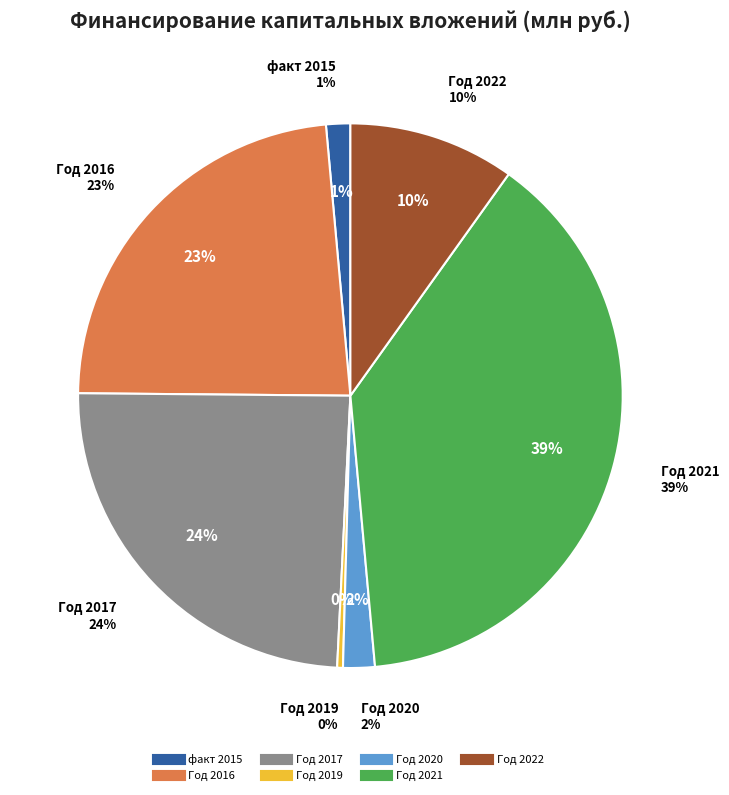

The Год 2021 slice represents 25% of the pie. True or false?

False